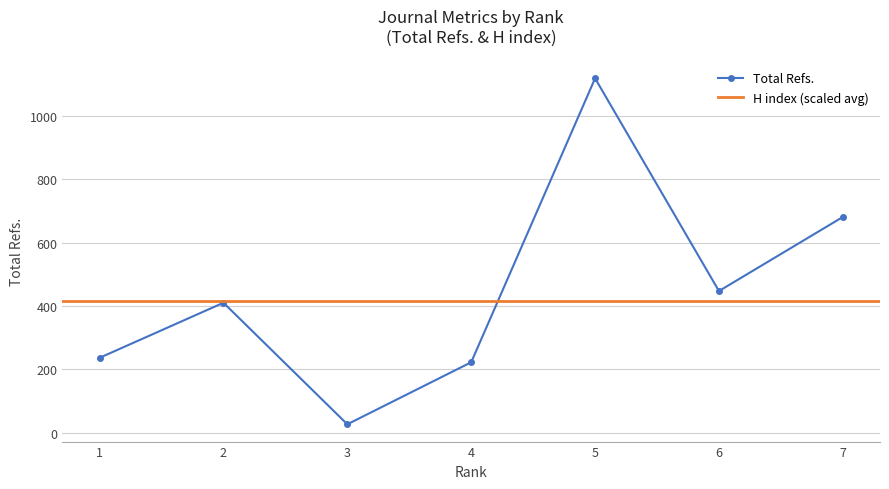

What is the difference between the second highest and second lowest values?

459